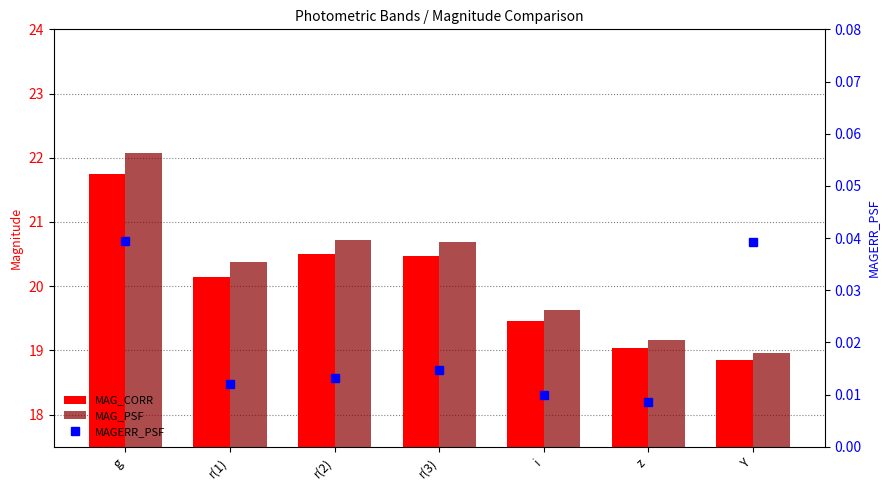

True or false: MAG_PSF has a value of 20.7 at r(3).

True